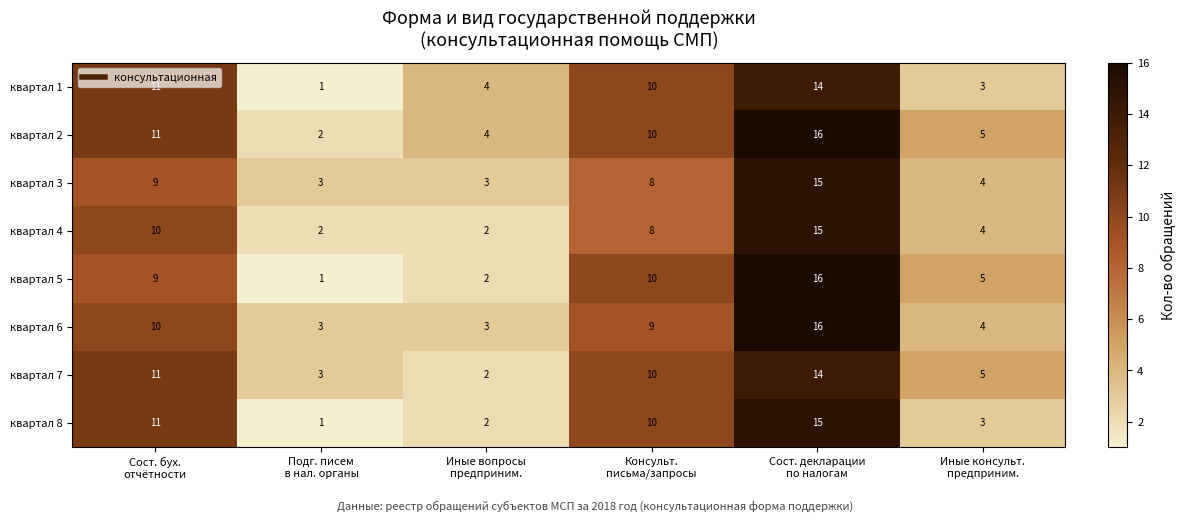

Which series has the largest total across all categories?

квартал 2